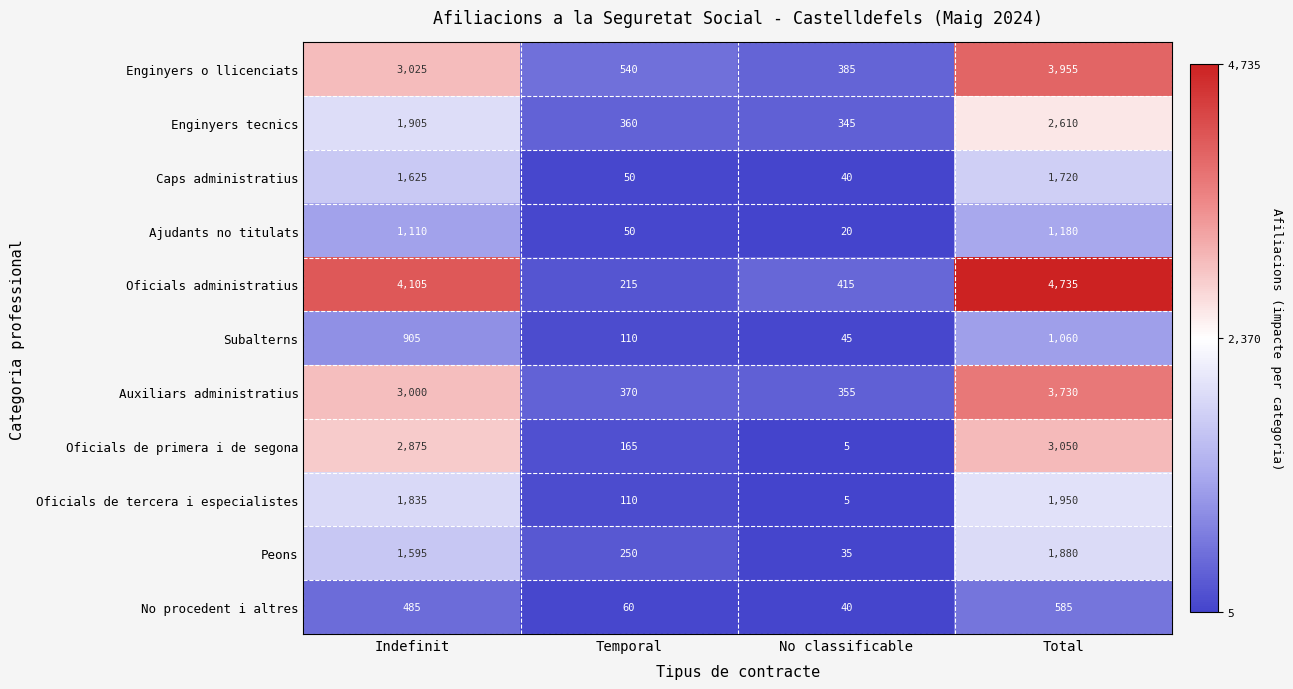

What is the average value of the Oficials de tercera i especialistes series?

975